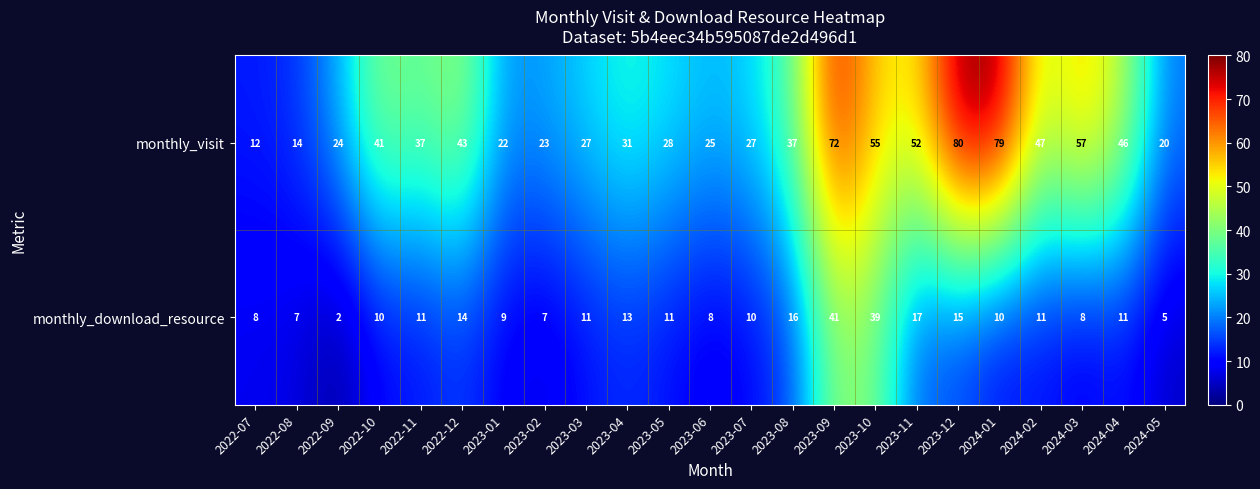

What is the greatest value displayed?

80